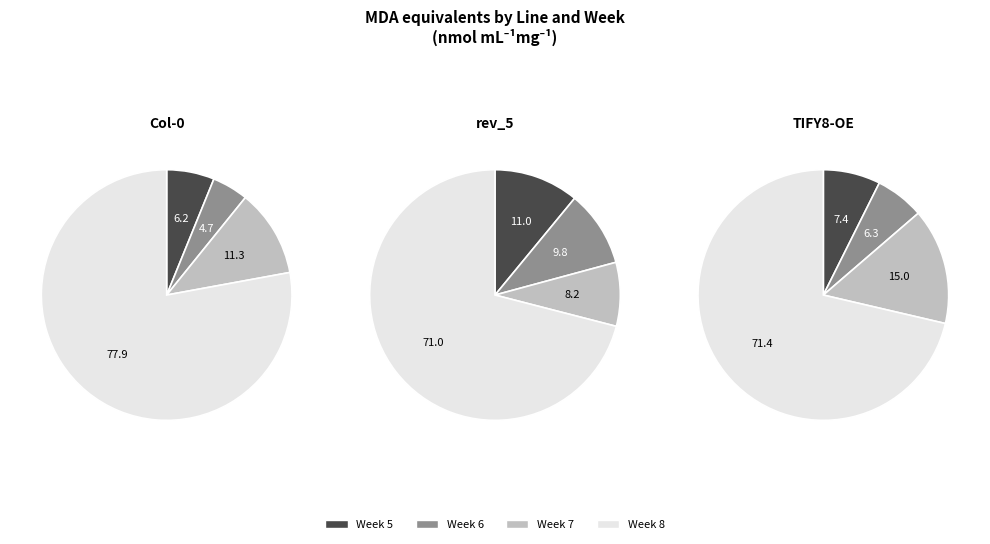

Rank the series by their maximum value, from highest to lowest.

Col-0, TIFY8-OE, rev_5